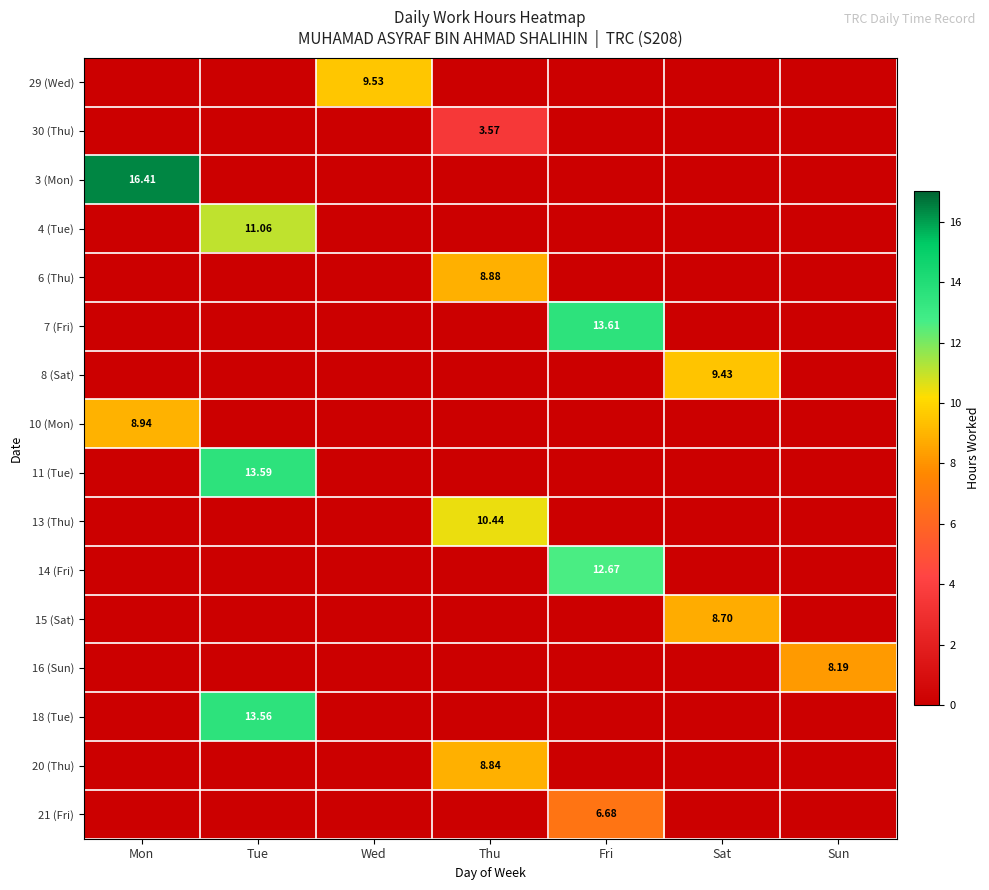

Between Sat and Mon, which is larger?

Sat